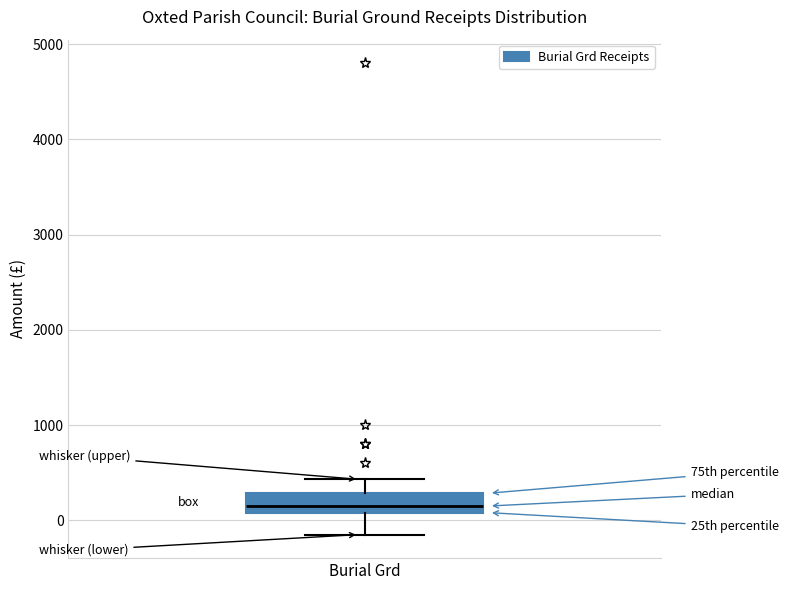

Where does the median line of the box for Burial Grd sit on the y-axis? The values are not printed on the chart, so give them approximately, as read against the axis.

200